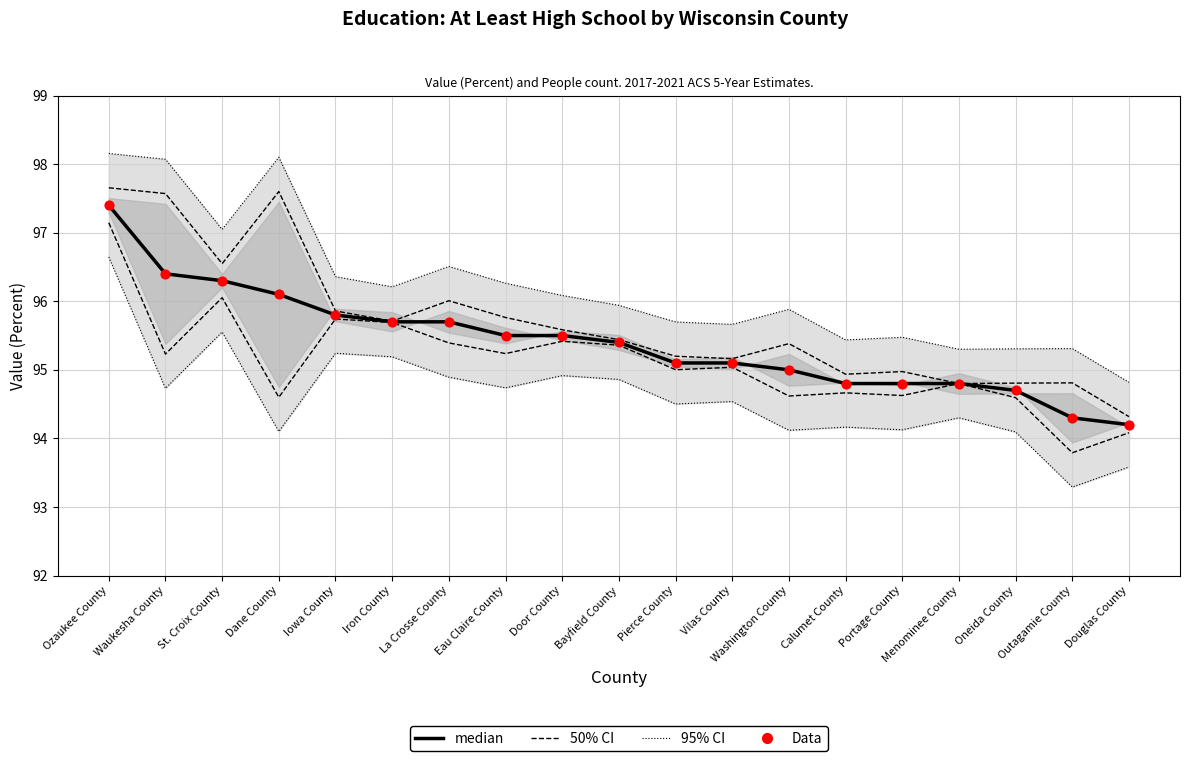

Which series has the largest total across all categories?

median